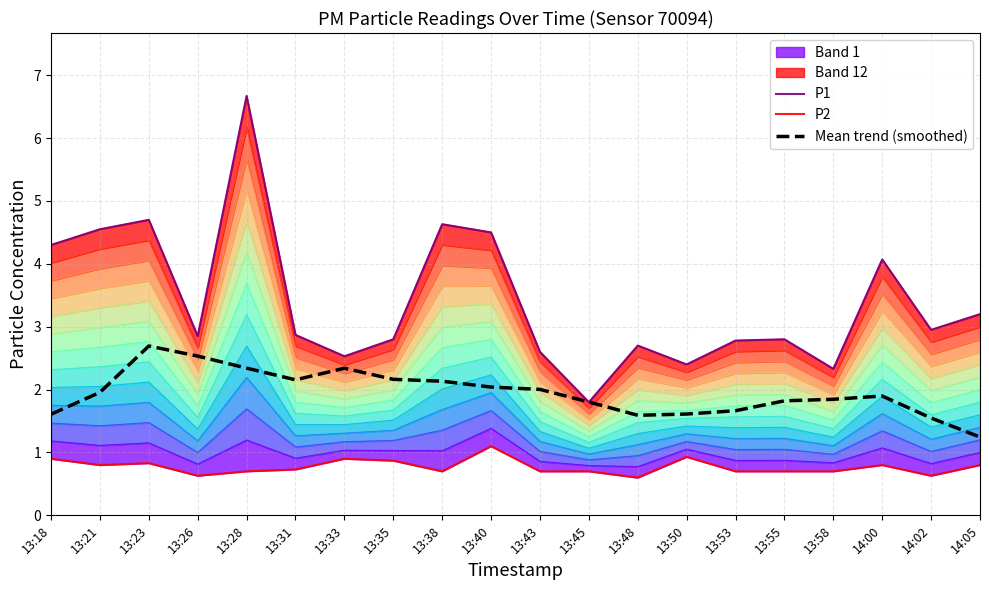

The value of Mean trend (smoothed) at 13:40 is 3.1. True or false?

False